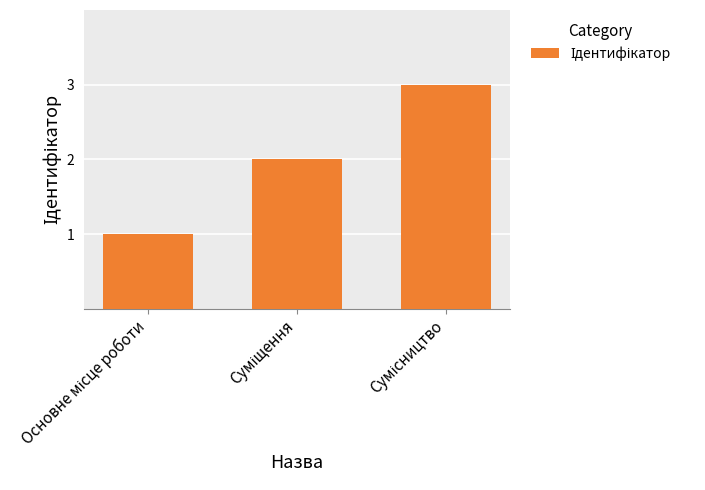

Does the chart contain stacked bars?

No